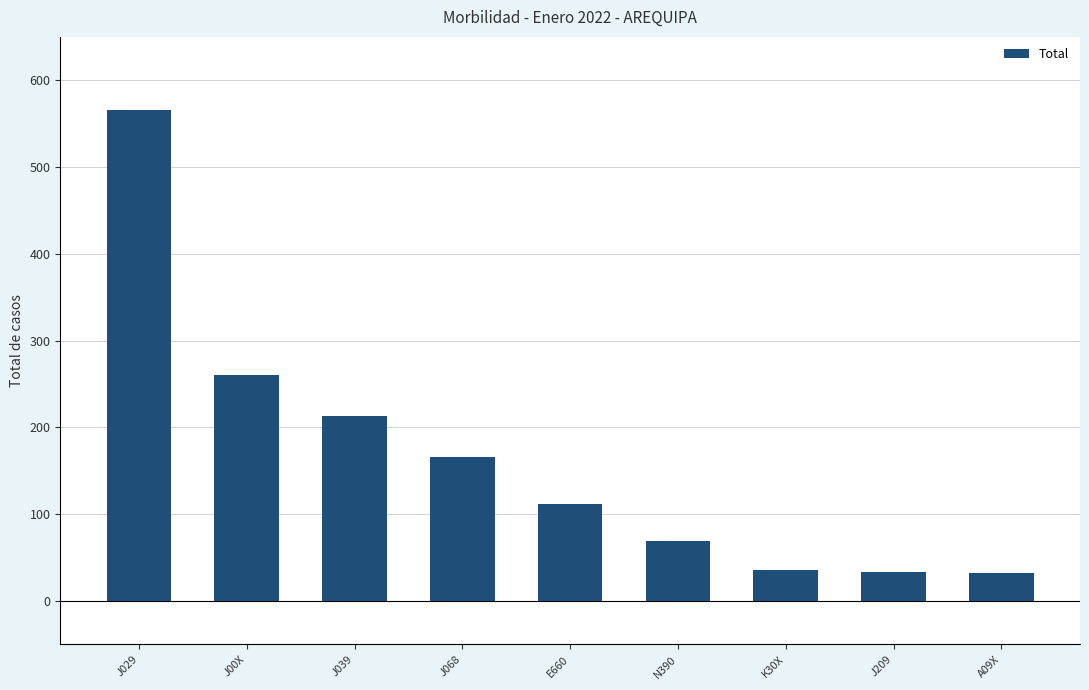

What is the maximum value shown in the chart?

566